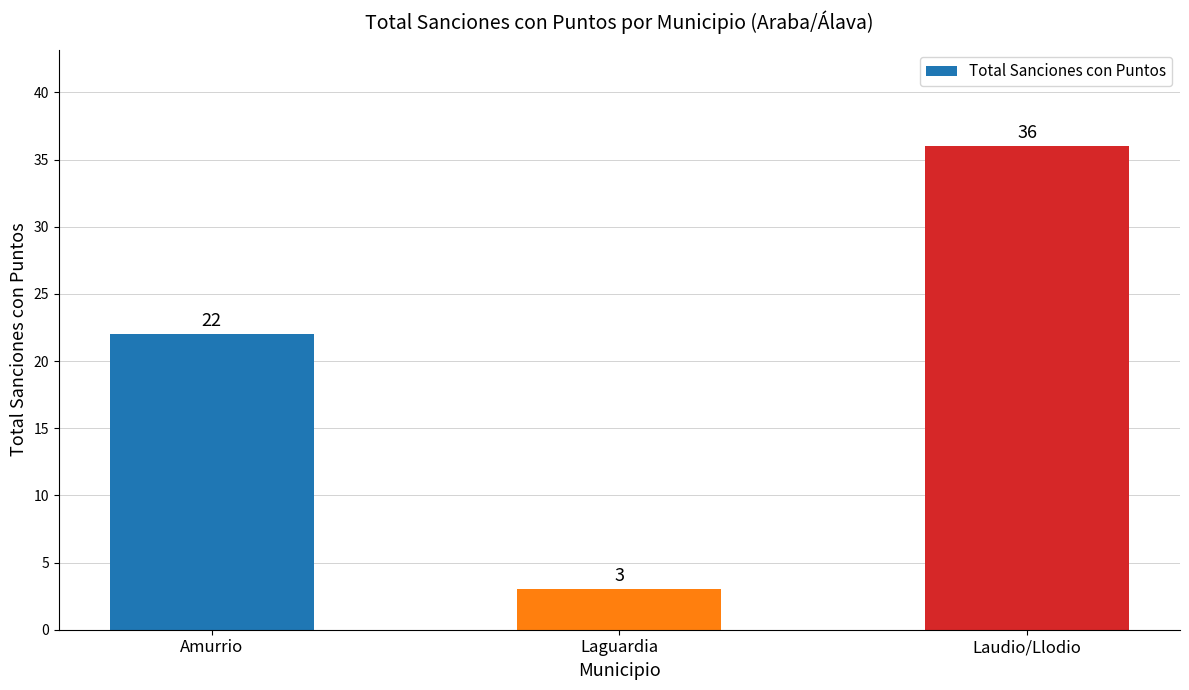

Where is the data nearest to the value 19?

Amurrio